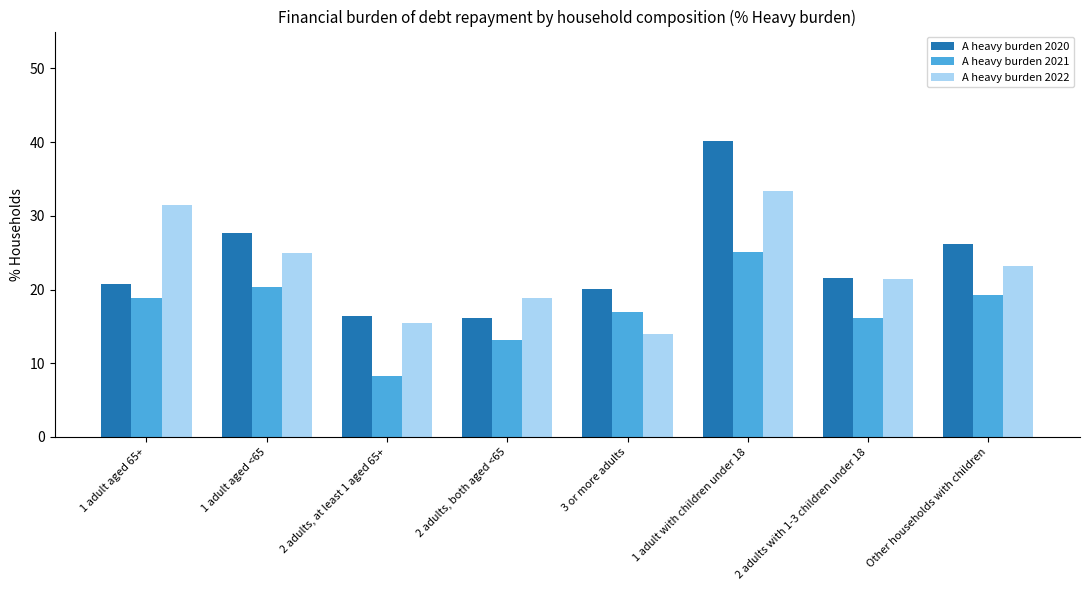

The value of A heavy burden 2020 at 1 adult with children under 18 is 40.2. True or false?

True